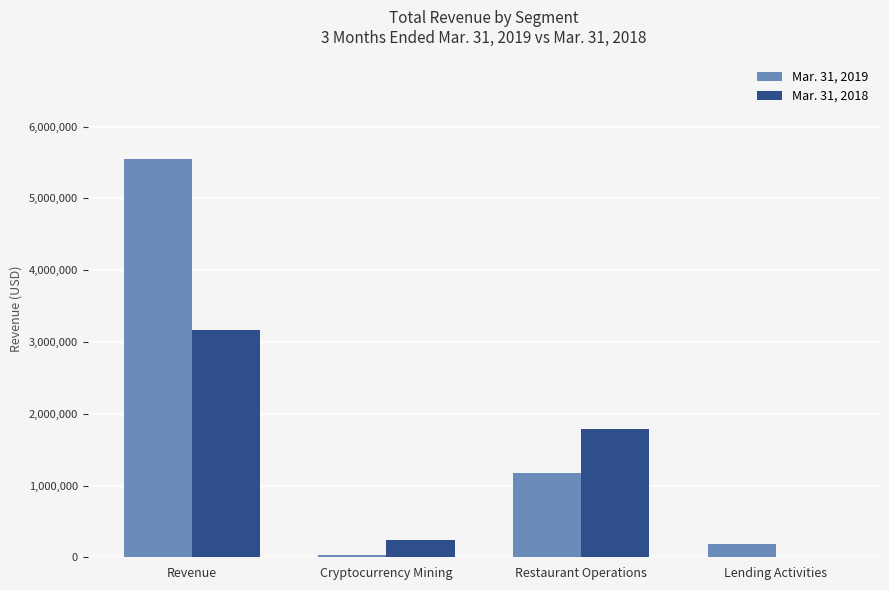

The value of Mar. 31, 2018 at Revenue is 3165459. True or false?

True